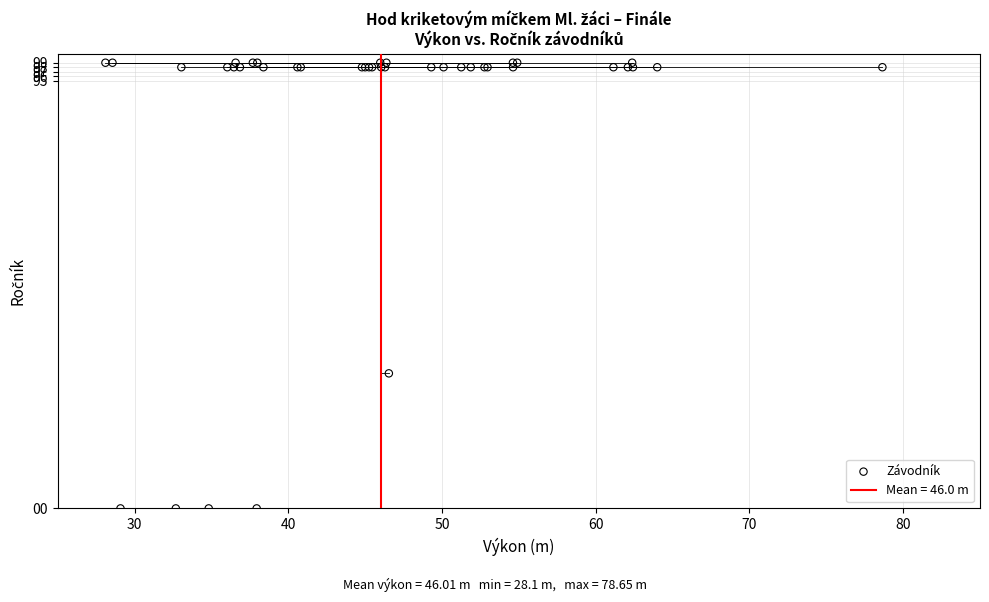

What Y value in the scatter plot is closest to 49?

30